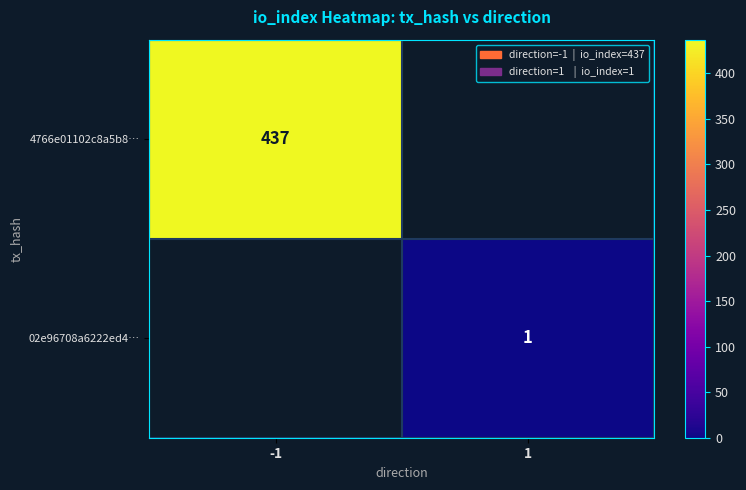

The value of 4766e01102c8a5b8… at -1 is 437. True or false?

True